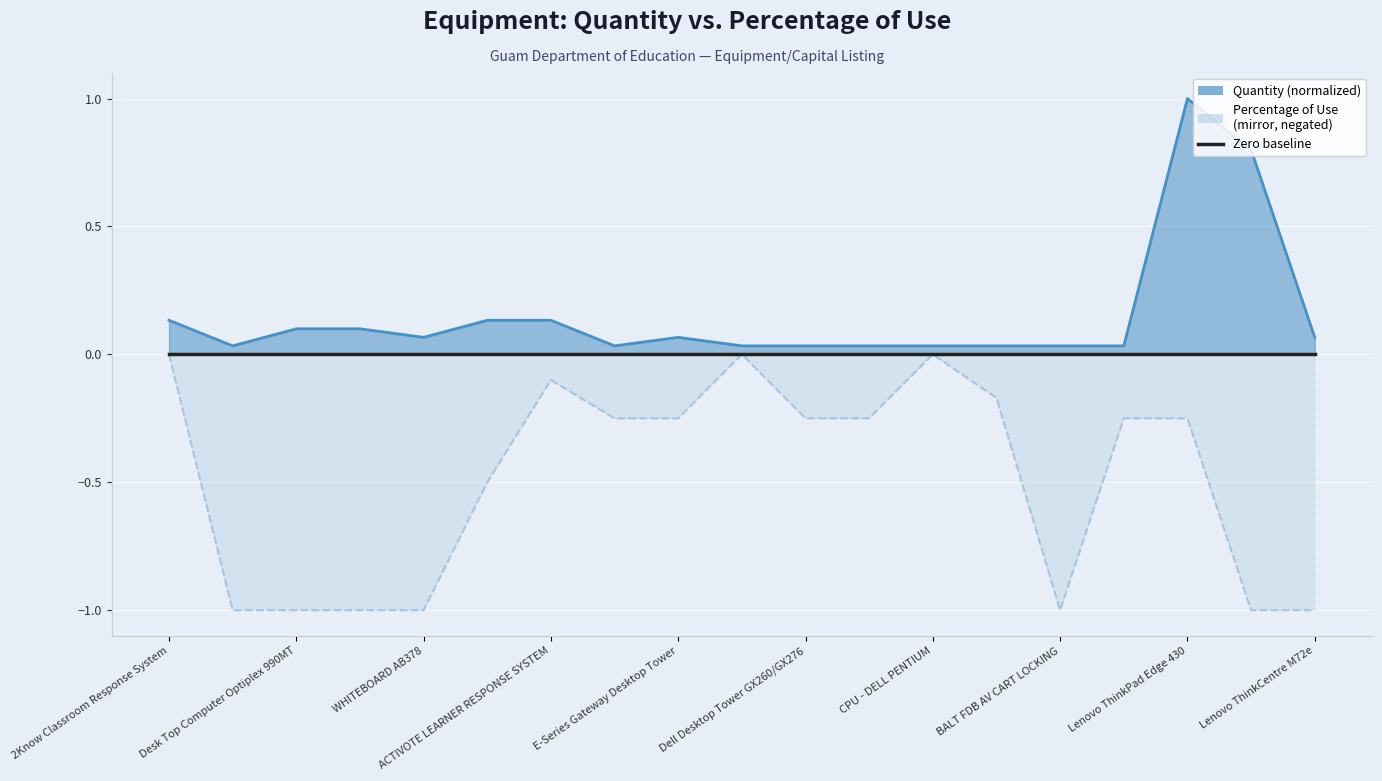

List the series in order of their overall mean, lowest first.

percentage, quantity